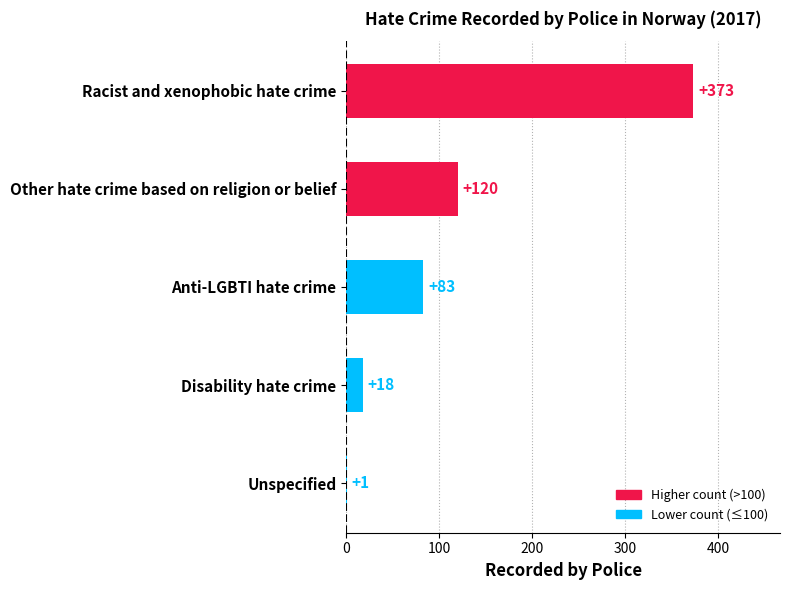

Is it true that the value at Racist and xenophobic hate crime is 162?

False